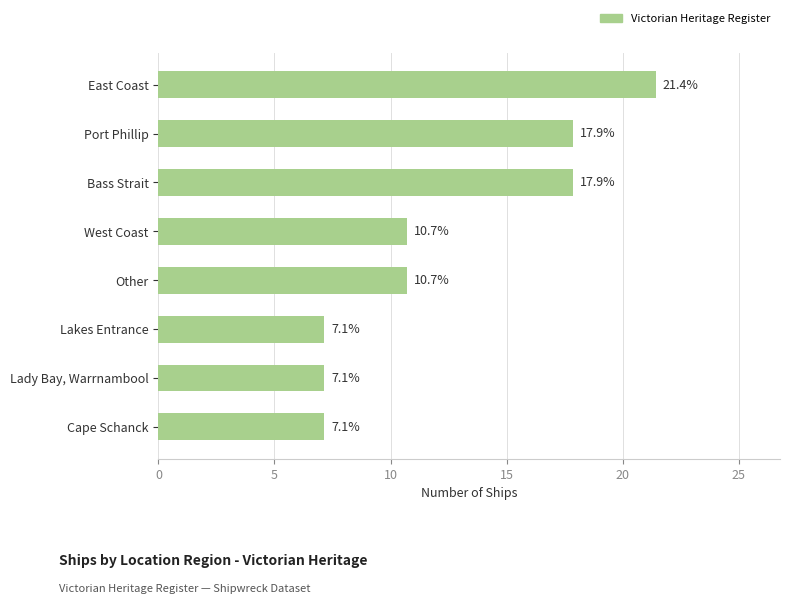

Reading top to bottom, list all the values displayed in this chart.

East Coast=21.4	Port Phillip=17.9	Bass Strait=17.9	West Coast=10.7	Other=10.7	Lakes Entrance=7.1	Lady Bay, Warrnambool=7.1	Cape Schanck=7.1